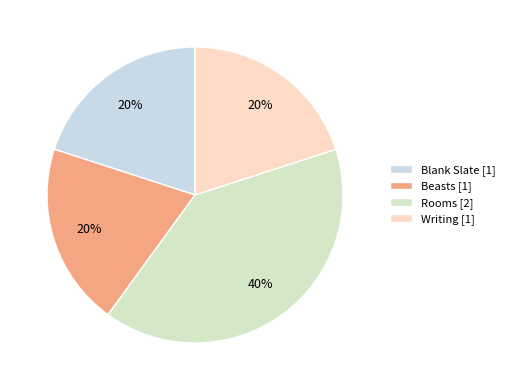

How many slices are in this pie chart?

4